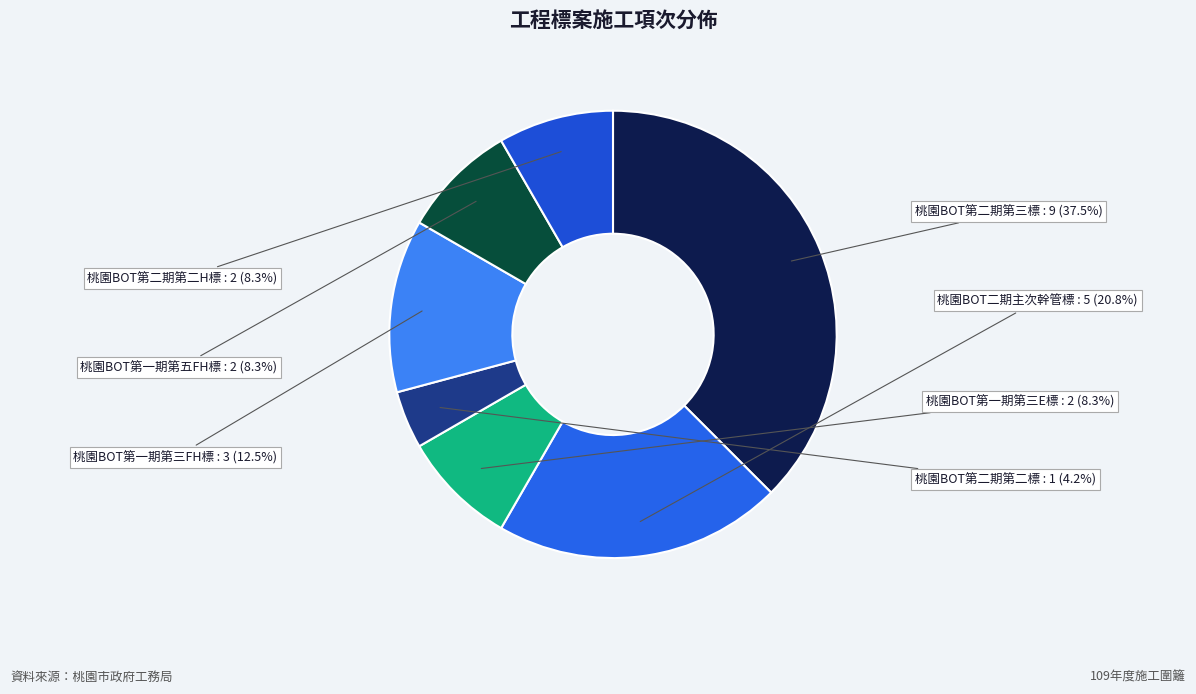

What is the total percentage of 桃園BOT第二期第二標 and 桃園BOT第二期第三標?

41.7%